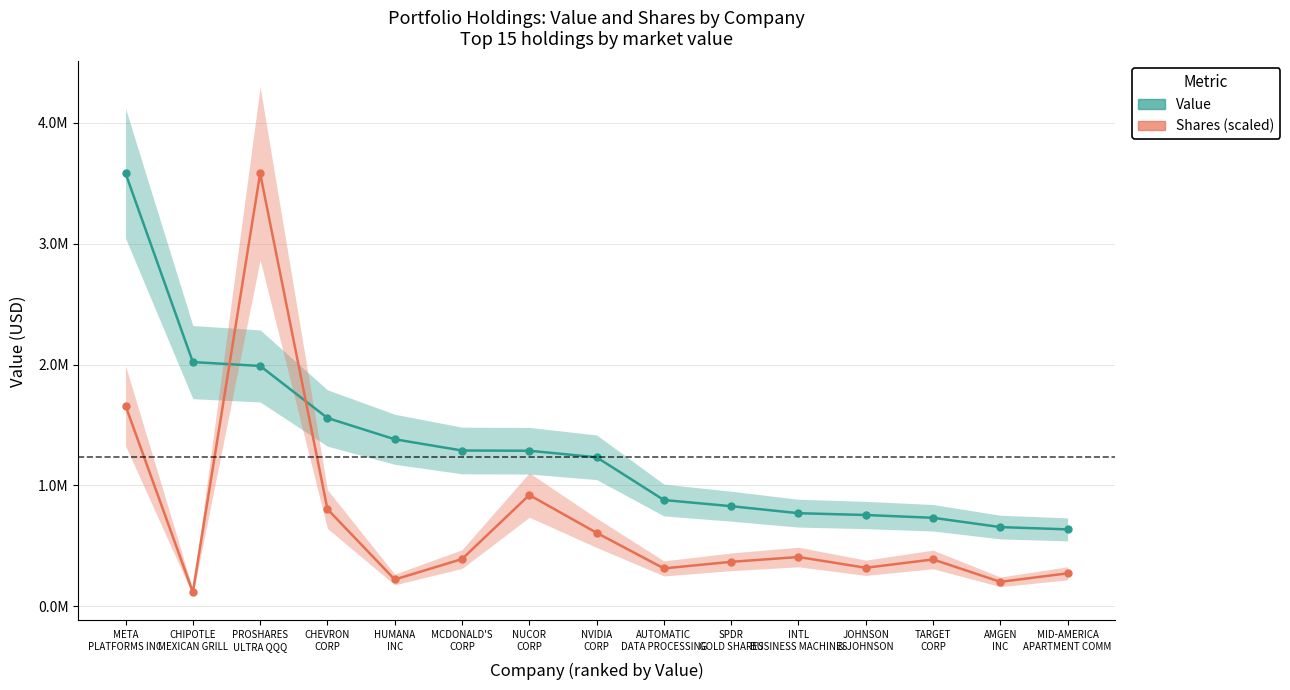

How many interior local peaks does the Shares (scaled) series have?

4